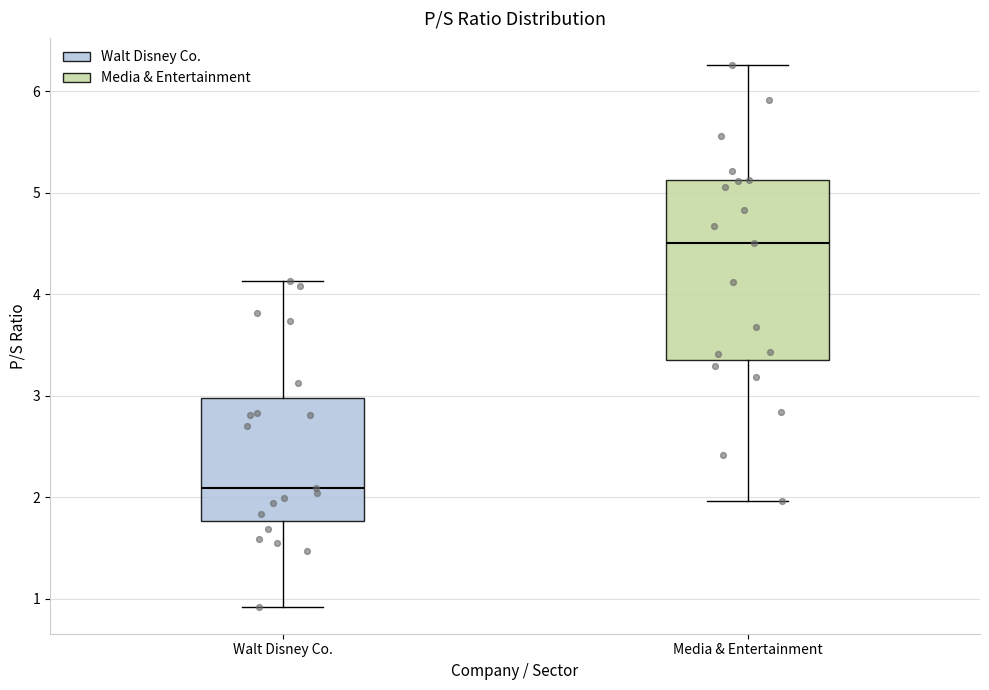

Reading left to right, read every box against the y-axis: the position of its median line, the range the box covers, and the ends of its whiskers. The values are not printed on the chart, so give them approximately, as read against the axis.

Walt Disney Co.: median 2.1, box 1.8 to 3.0, whiskers 0.9 to 4.1
Media & Entertainment: median 4.5, box 3.4 to 5.1, whiskers 2.0 to 6.3